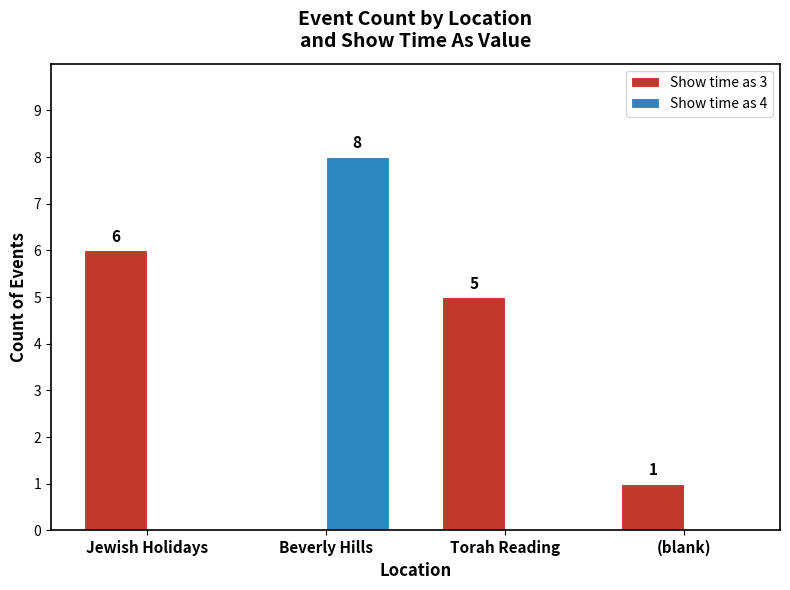

At which category is the sum across all series the highest?

Beverly Hills